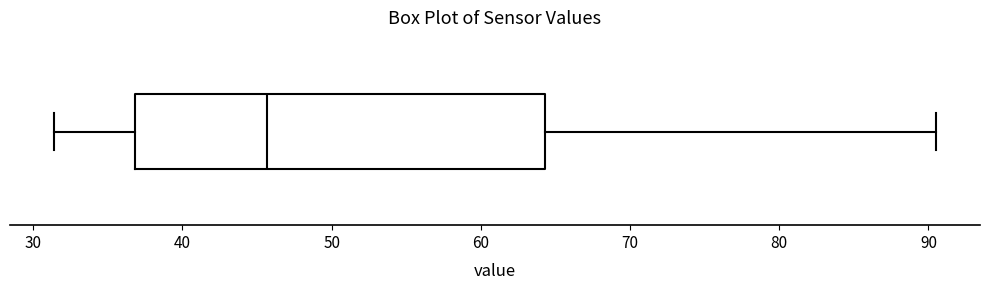

Transcribe this box plot: give where the median line is, the range the box spans, and where the two whiskers end, as read against the x-axis. The values are not printed on the chart, so give them approximately, as read against the axis.

median 46, box 37 to 64, whiskers 31 to 91